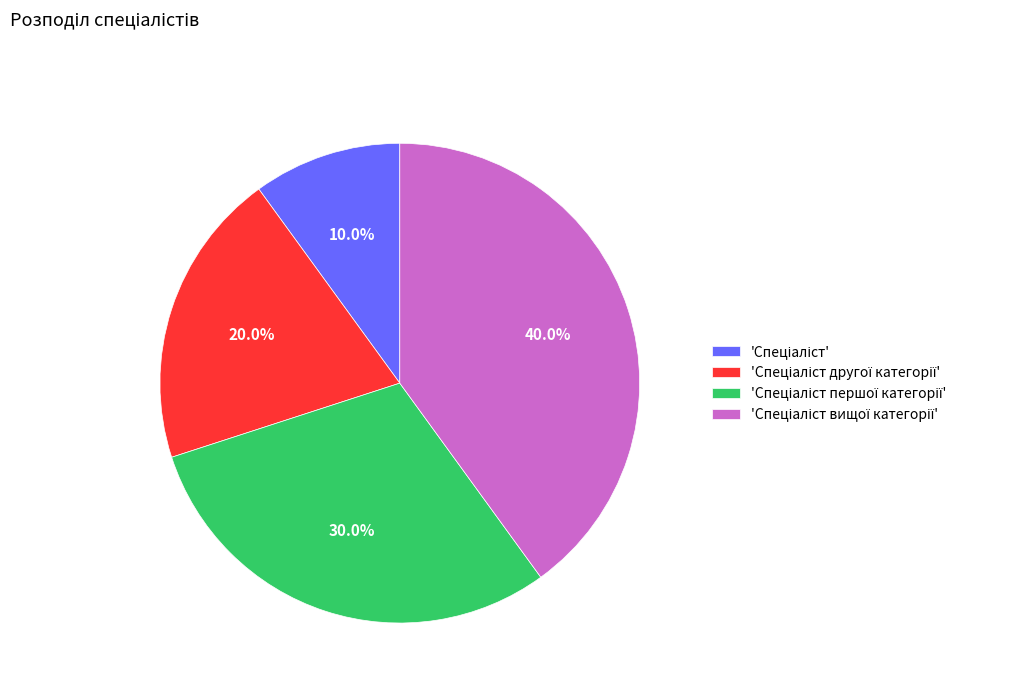

Does any single category account for the majority?

No